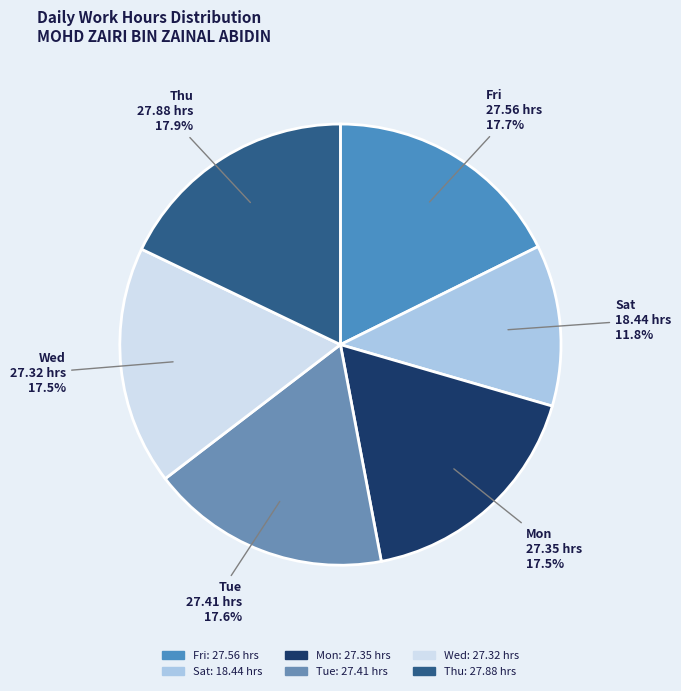

Is there any slice that represents more than half of the pie?

No